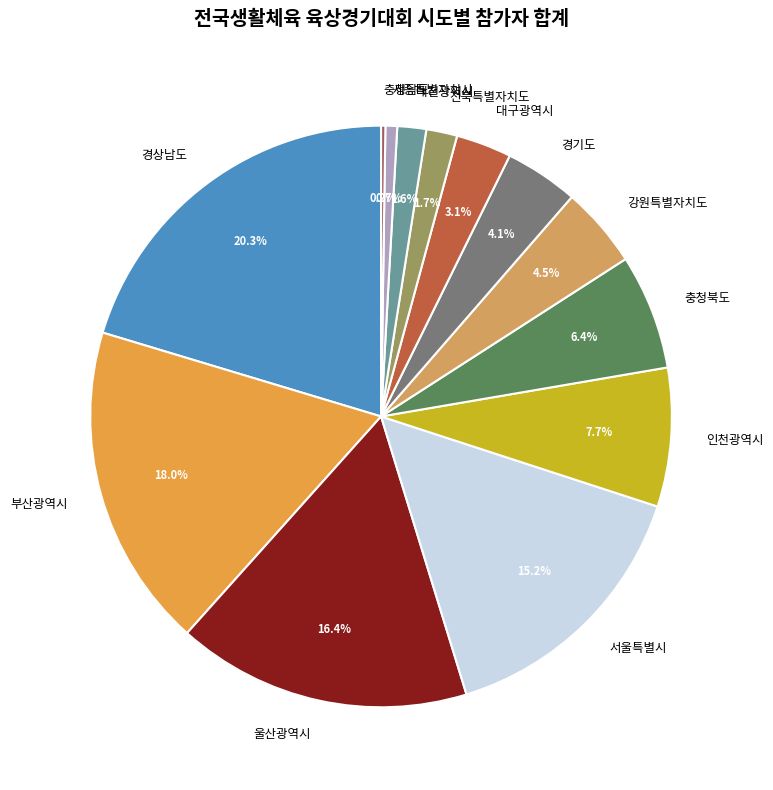

To the nearest percent, what is the combined percentage of 세종특별자치시 and 경상남도?

21%